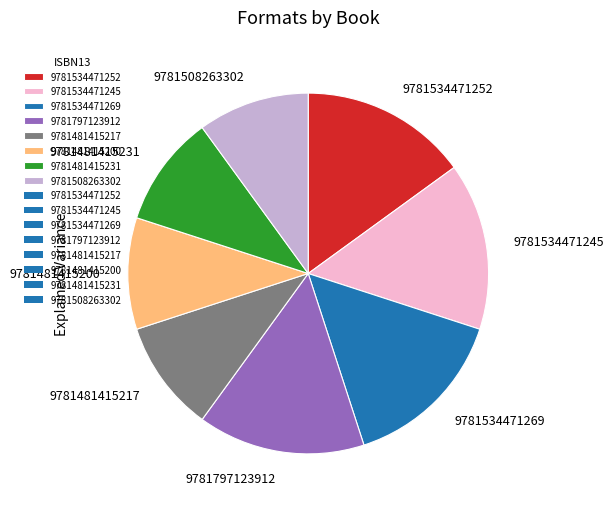

Combined, do 9781508263302 and 9781481415231 account for over 50%?

No